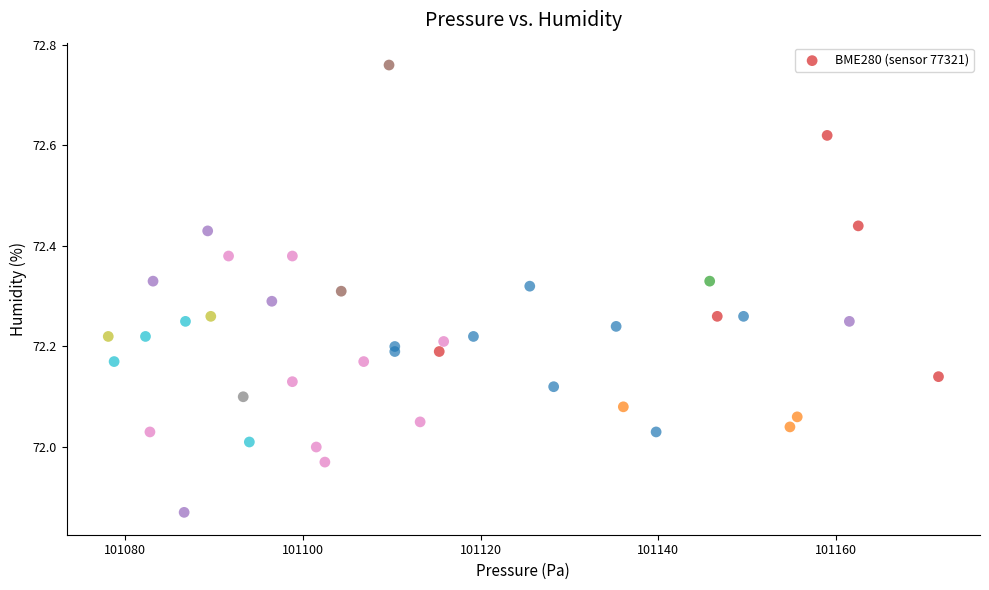

What is the range of Y values (max minus min)?

0.9